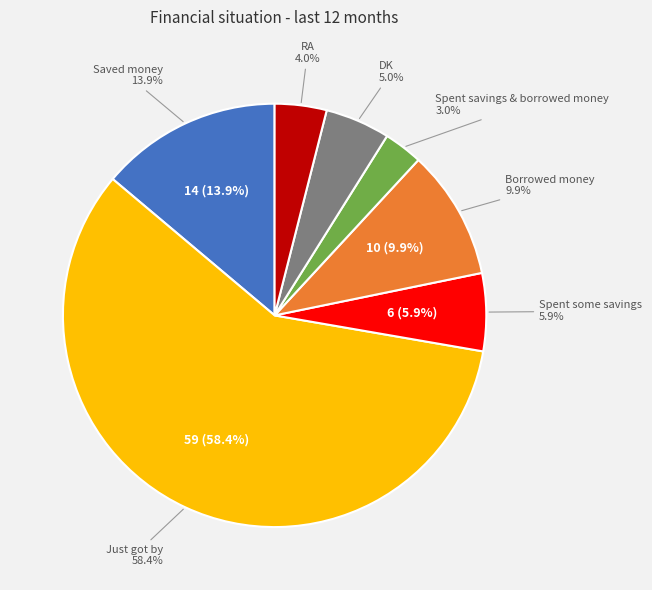

Combined, what portion of the pie is Saved money and Spent some savings?

19.8%